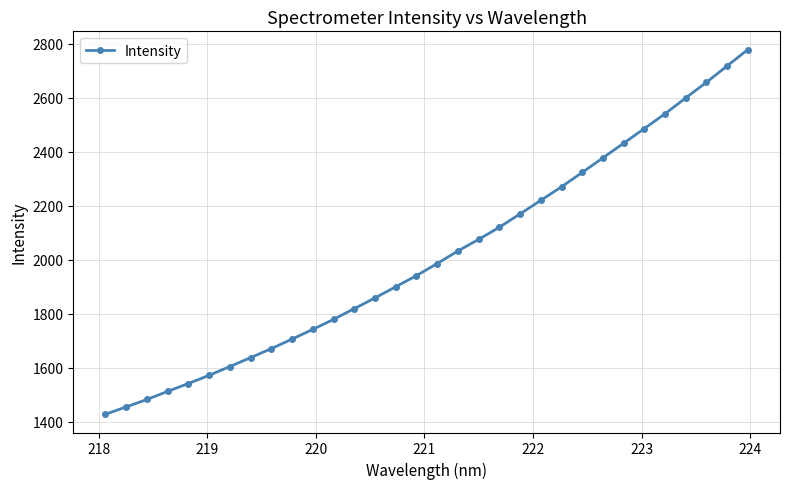

Is this an area chart (filled region under the line)?

No